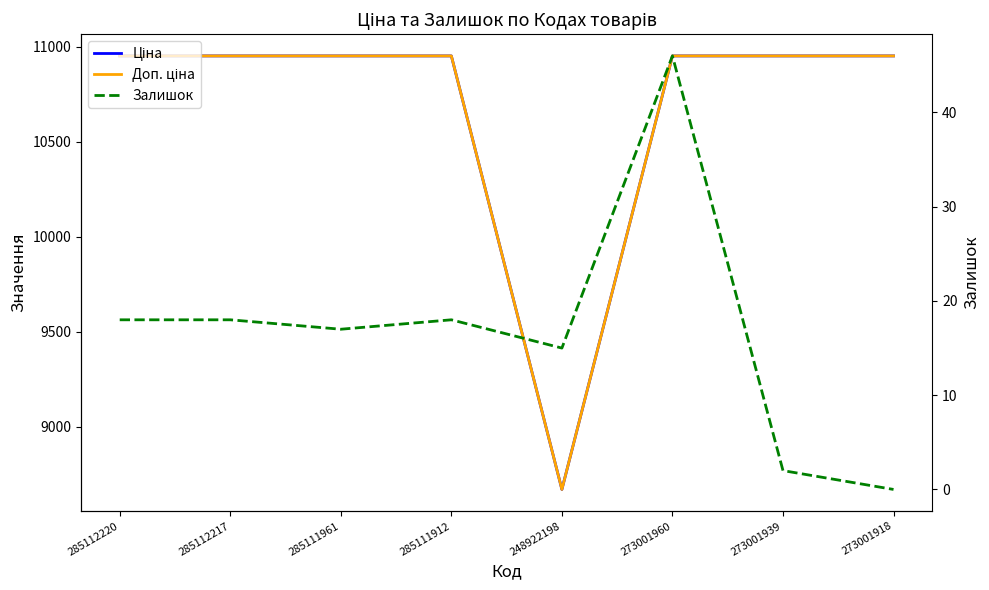

Is it true that Ціна equals 10952.0 at 273001960?

True